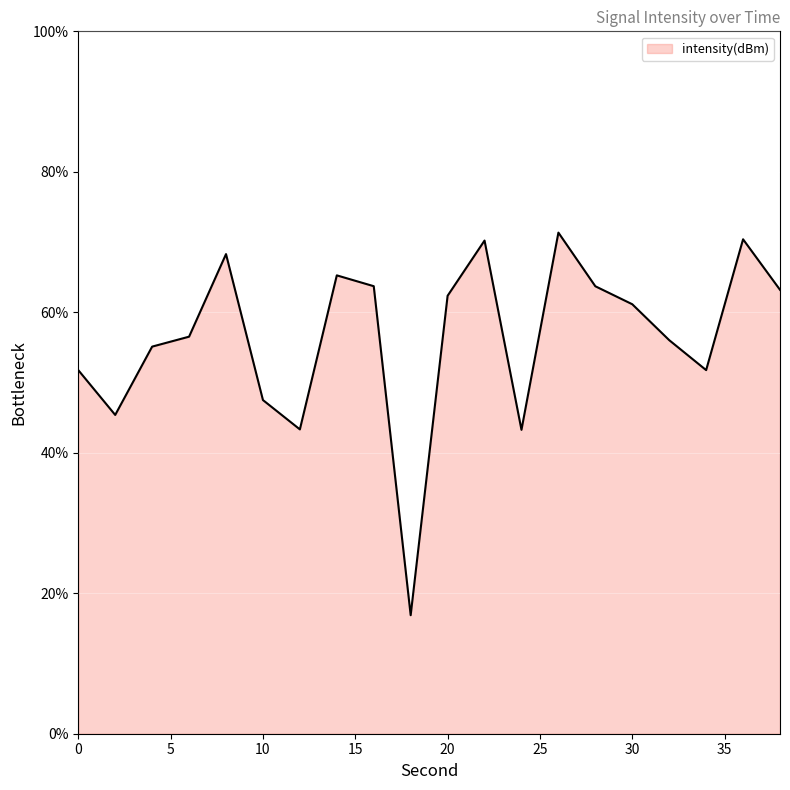

What is the difference between the maximum and minimum values?

54.5